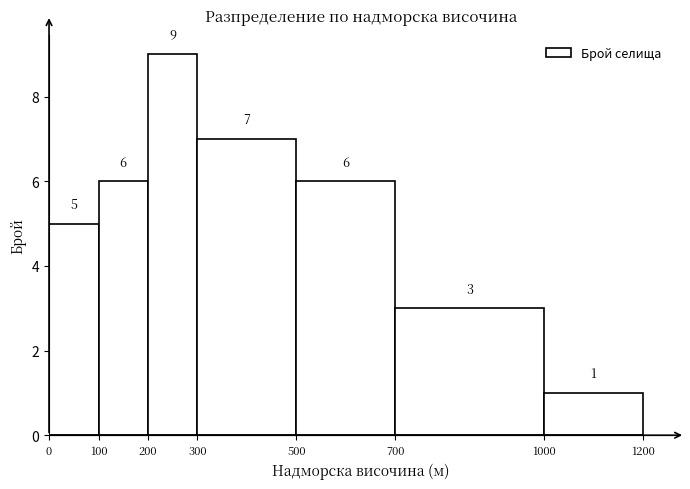

Reading left to right, list every bar in this chart as the range it spans on the x-axis followed by its height.

0 to 100: 5
100 to 200: 6
200 to 300: 9
300 to 500: 7
500 to 700: 6
700 to 1000: 3
1000 to 1200: 1